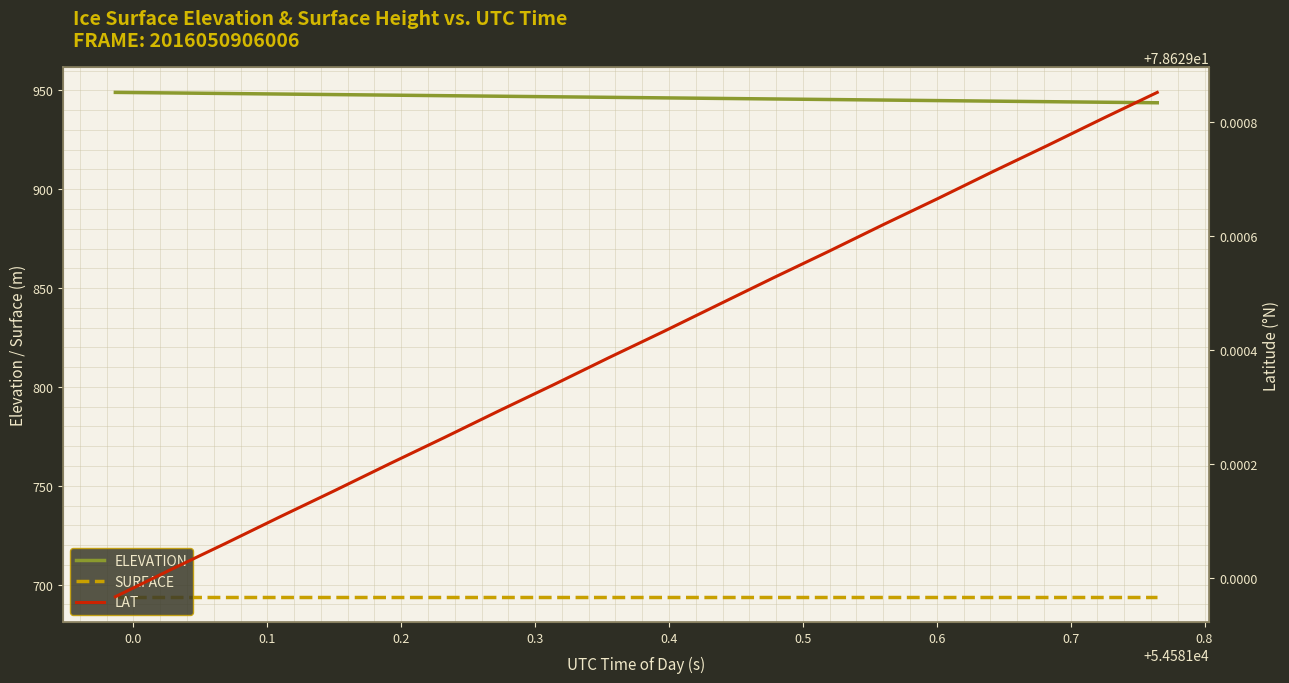

What is the value of the LAT point at the 3rd from the left?

78.6